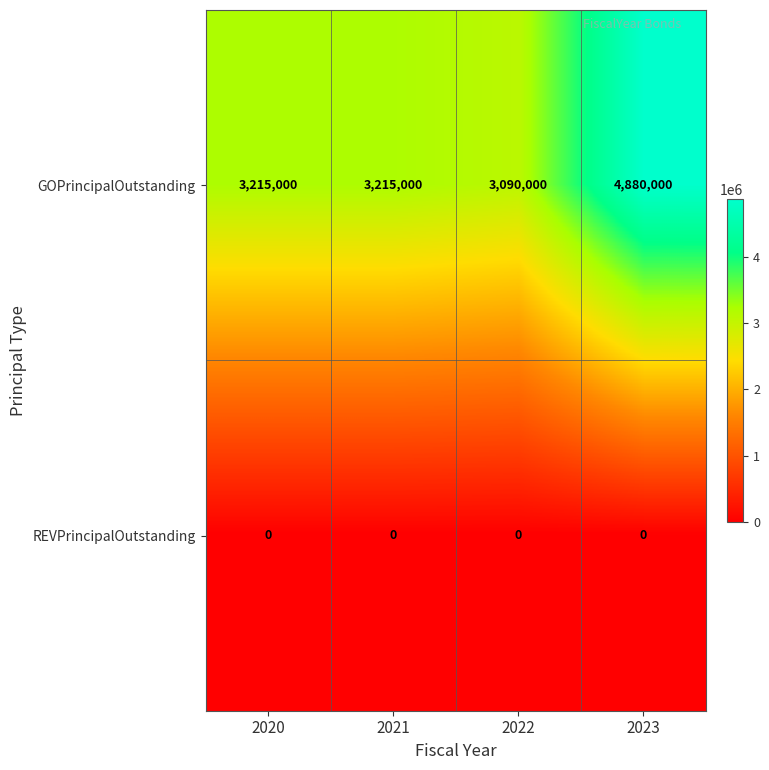

Reading left to right, extract all data points from this chart.

GOPrincipalOutstanding: 3215000	3215000	3090000	4880000
REVPrincipalOutstanding: 0	0	0	0